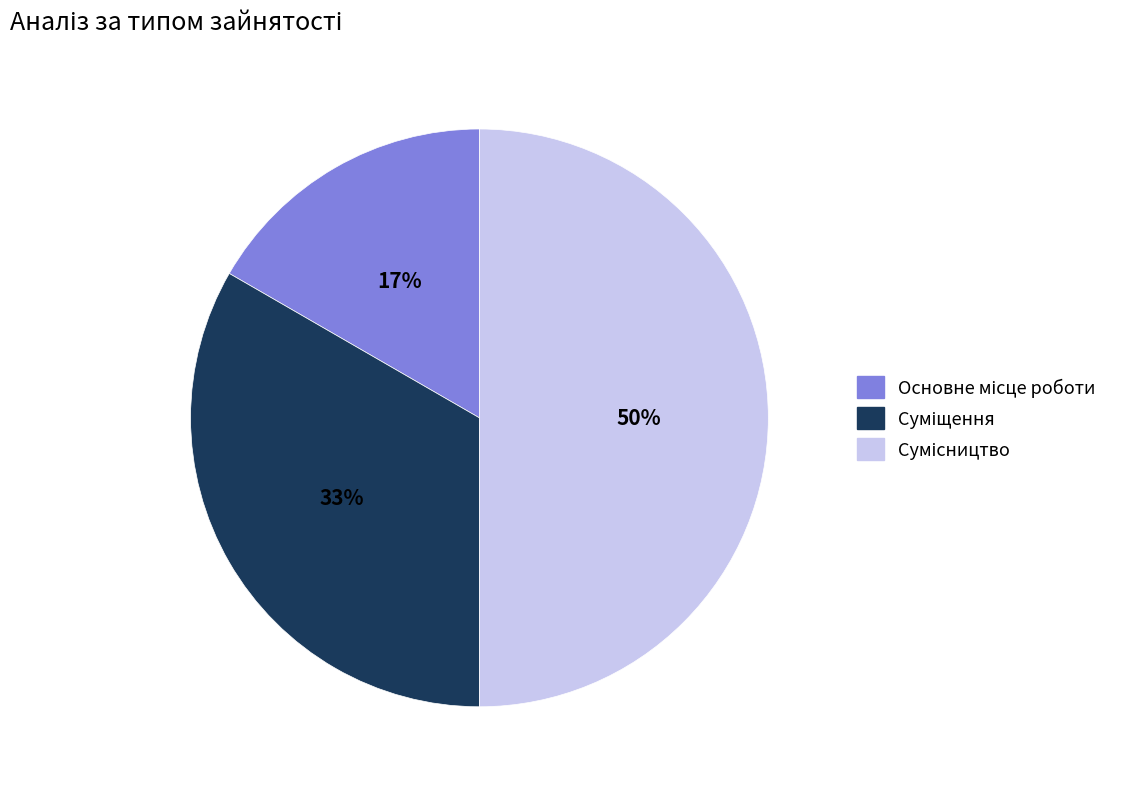

To the nearest percent, what is the difference between the largest and smallest slice percentages?

33%